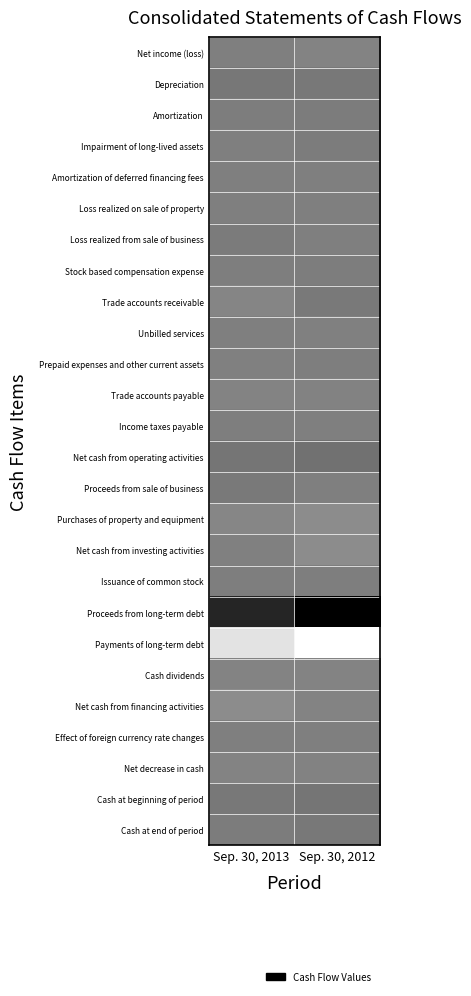

At Sep. 30, 2013, list the series in order from largest to smallest.

Proceeds from long-term debt, Net cash from operating activities, Depreciation, Cash at beginning of period, Proceeds from sale of business, Loss realized from sale of business, Cash at end of period, Amortization, Income taxes payable, Stock based compensation expense, Issuance of common stock, Net income (loss), Unbilled services, Effect of foreign currency rate changes, Impairment of long-lived assets, Amortization of deferred financing fees, Loss realized on sale of property, Prepaid expenses and other current assets, Net cash from investing activities, Net decrease in cash, Trade accounts payable, Cash dividends, Trade accounts receivable, Purchases of property and equipment, Net cash from financing activities, Payments of long-term debt